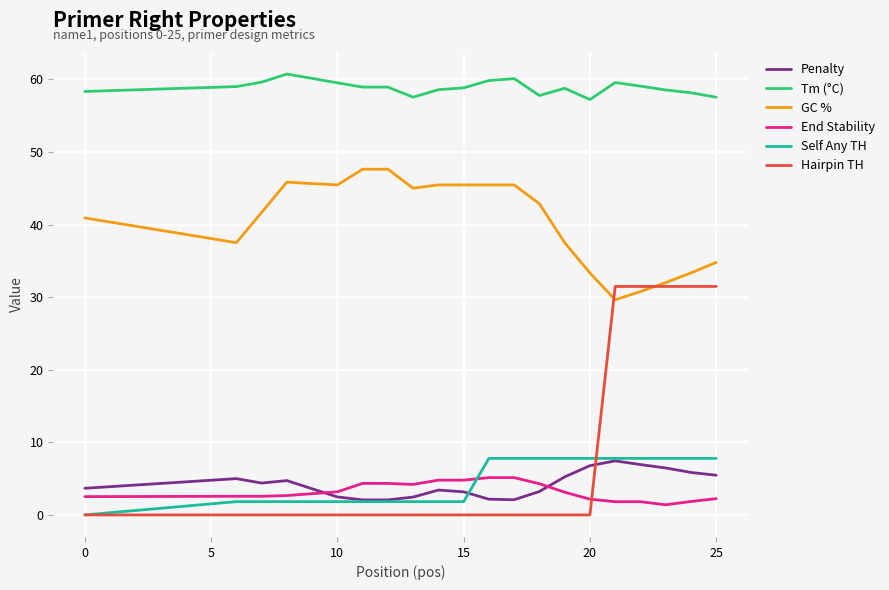

True or false: Penalty and Hairpin TH cross at least once.

True